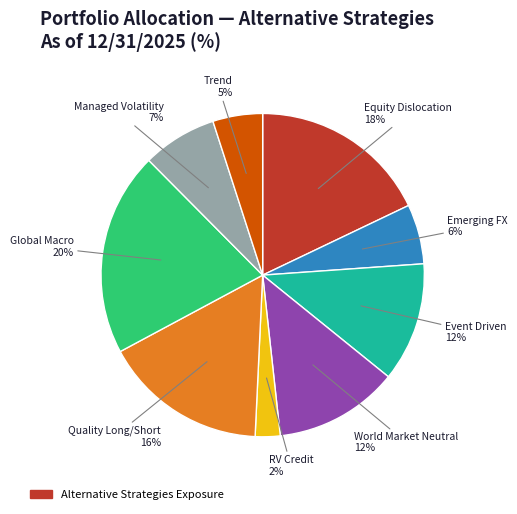

To the nearest percent, what is the average slice percentage?

11%